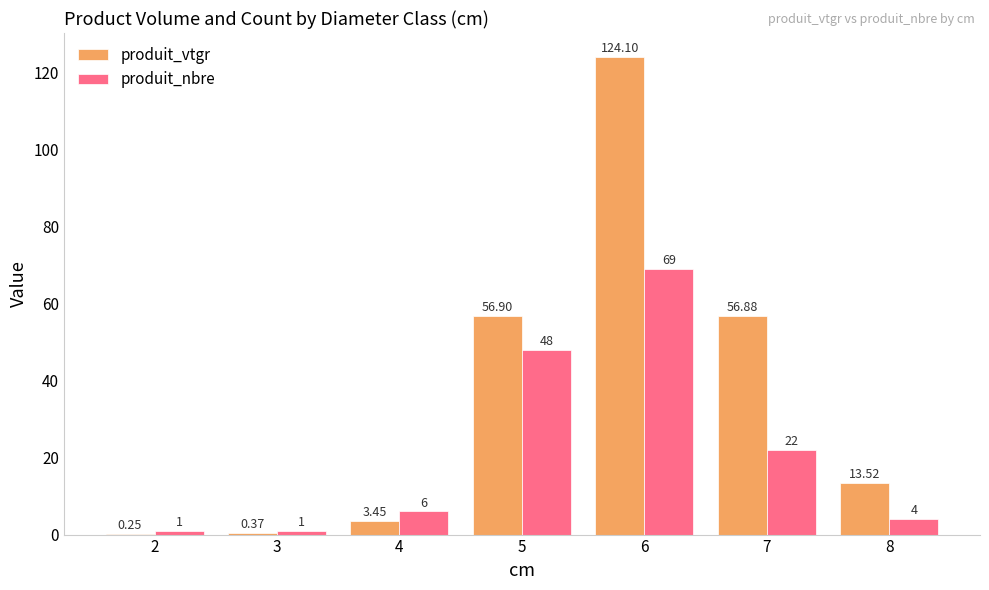

Is the value of produit_nbre at 7 greater than the value of produit_vtgr at 4?

Yes